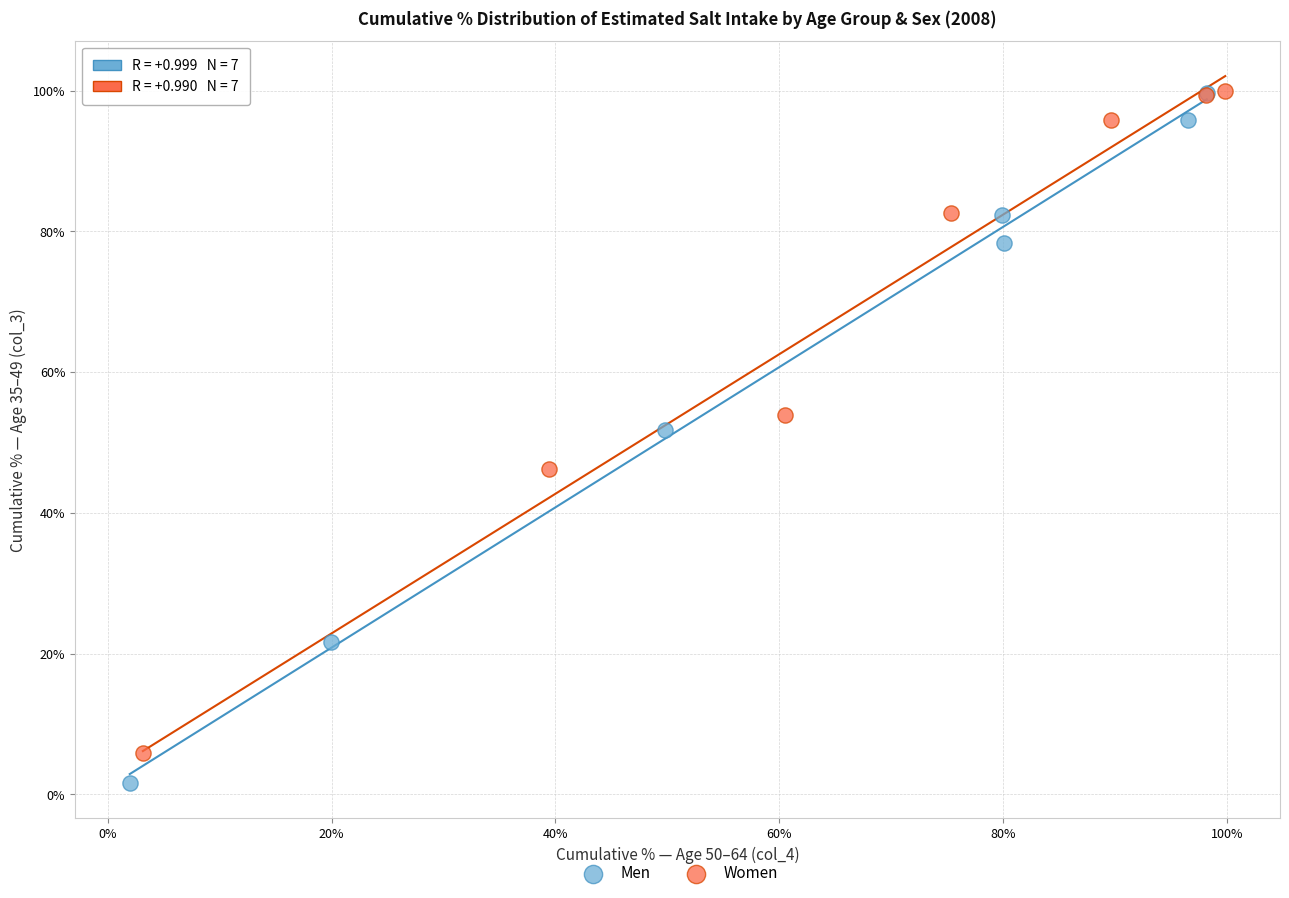

Which series has the largest Y range (max minus min)?

Men